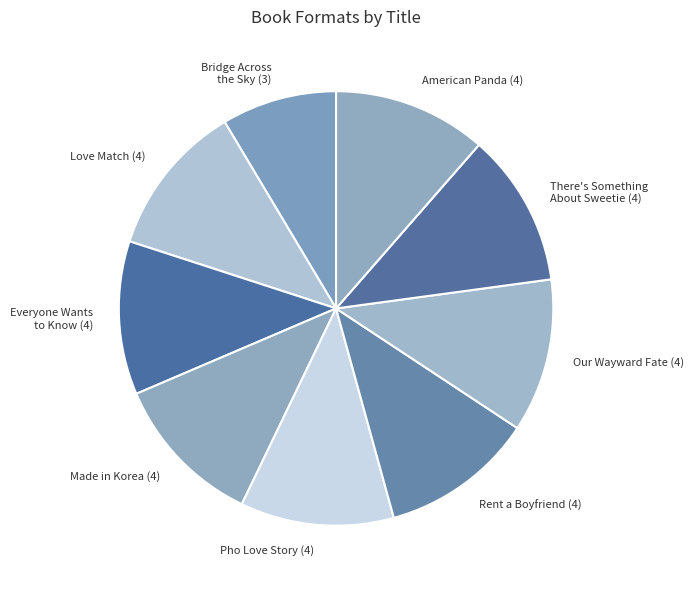

Is it true that Our Wayward Fate is 11% of the pie?

True